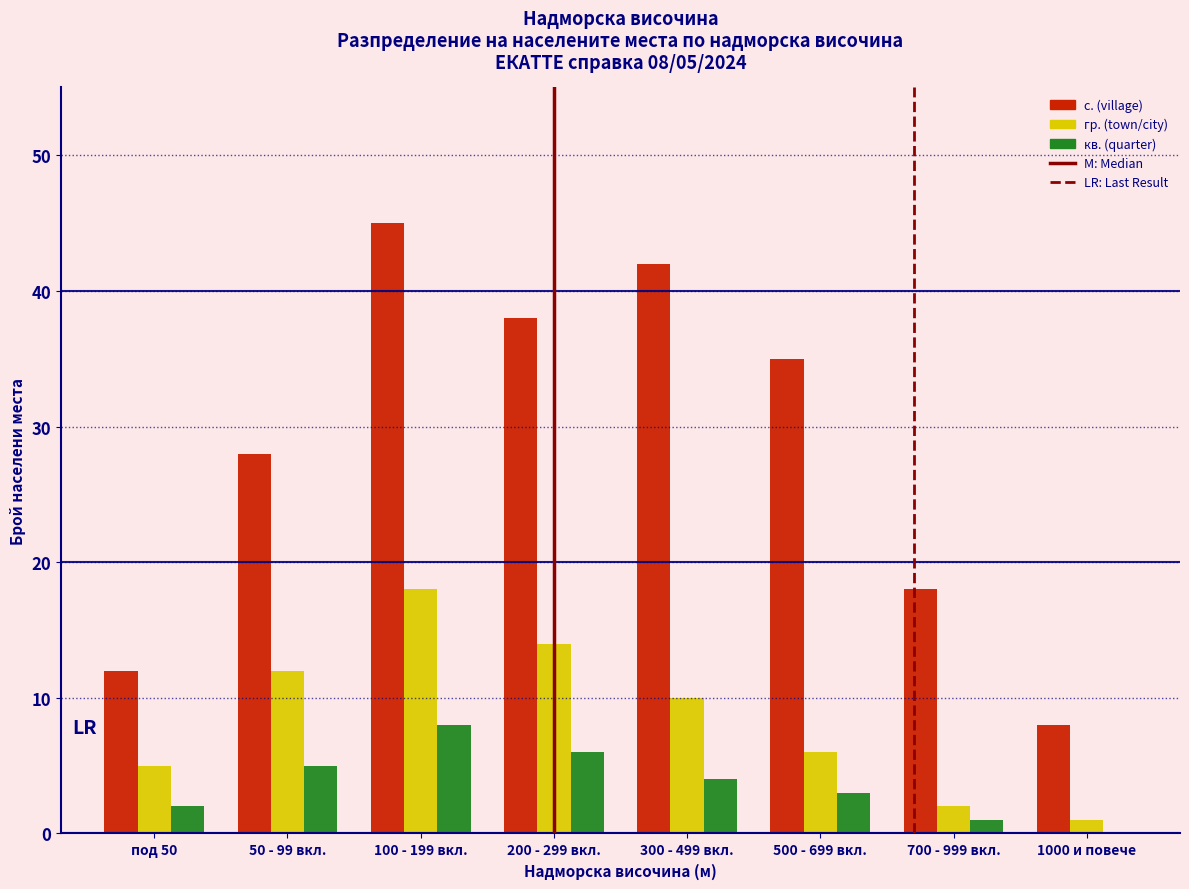

Reading left to right, transcribe all the data shown in this chart.

с. (village): под 50=12	50 - 99 вкл.=28	100 - 199 вкл.=45	200 - 299 вкл.=38	300 - 499 вкл.=42	500 - 699 вкл.=35	700 - 999 вкл.=18	1000 и повече=8
гр. (town/city): под 50=5	50 - 99 вкл.=12	100 - 199 вкл.=18	200 - 299 вкл.=14	300 - 499 вкл.=10	500 - 699 вкл.=6	700 - 999 вкл.=2	1000 и повече=1
кв. (quarter): под 50=2	50 - 99 вкл.=5	100 - 199 вкл.=8	200 - 299 вкл.=6	300 - 499 вкл.=4	500 - 699 вкл.=3	700 - 999 вкл.=1	1000 и повече=0